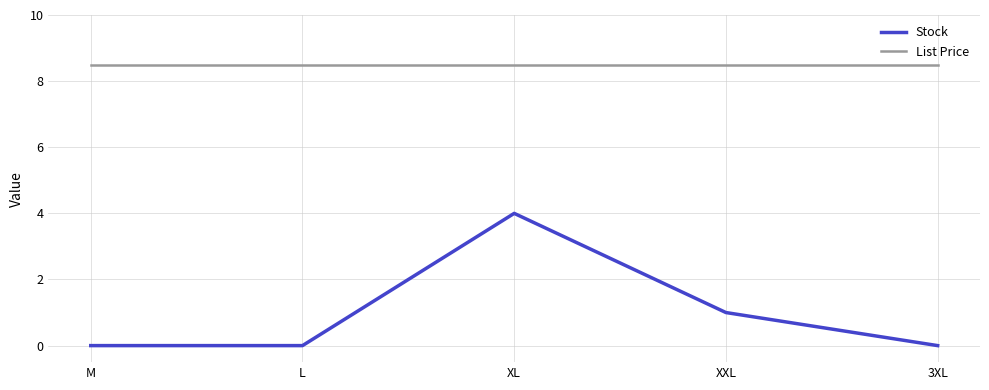

Rank the series at 3XL from highest to lowest value.

List Price, Stock